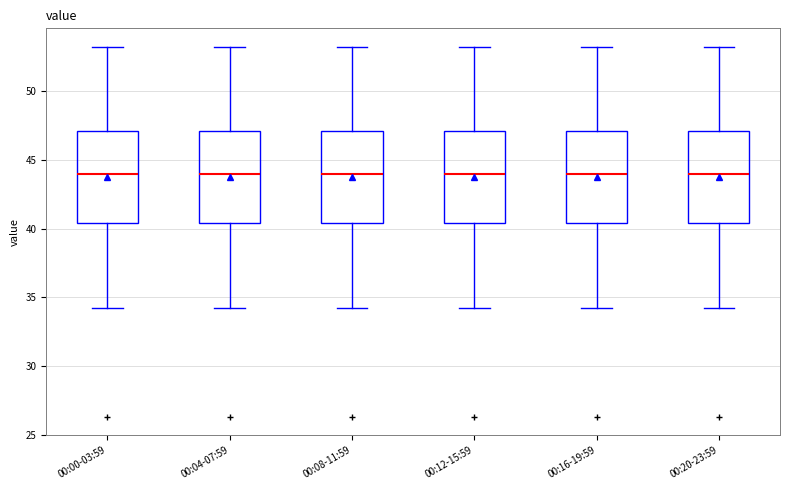

Reading left to right, read every box against the y-axis: the position of its median line, the range the box covers, and the ends of its whiskers. The values are not printed on the chart, so give them approximately, as read against the axis.

00:00-03:59: median 44.0, box 40.5 to 47.0, whiskers 34.0 to 53.0
00:04-07:59: median 44.0, box 40.5 to 47.0, whiskers 34.0 to 53.0
00:08-11:59: median 44.0, box 40.5 to 47.0, whiskers 34.0 to 53.0
00:12-15:59: median 44.0, box 40.5 to 47.0, whiskers 34.0 to 53.0
00:16-19:59: median 44.0, box 40.5 to 47.0, whiskers 34.0 to 53.0
00:20-23:59: median 44.0, box 40.5 to 47.0, whiskers 34.0 to 53.0